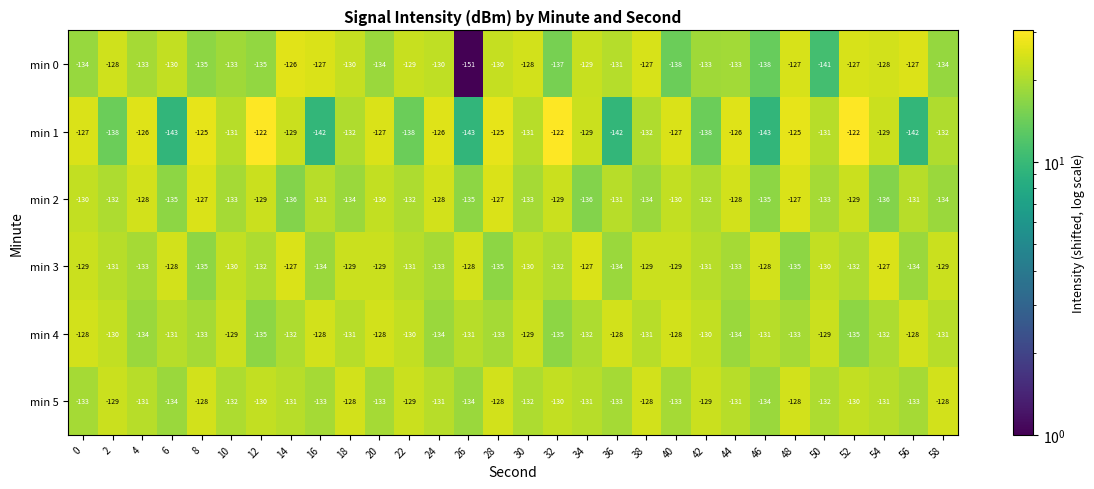

Is it true that min 1 equals -131 at 50?

True